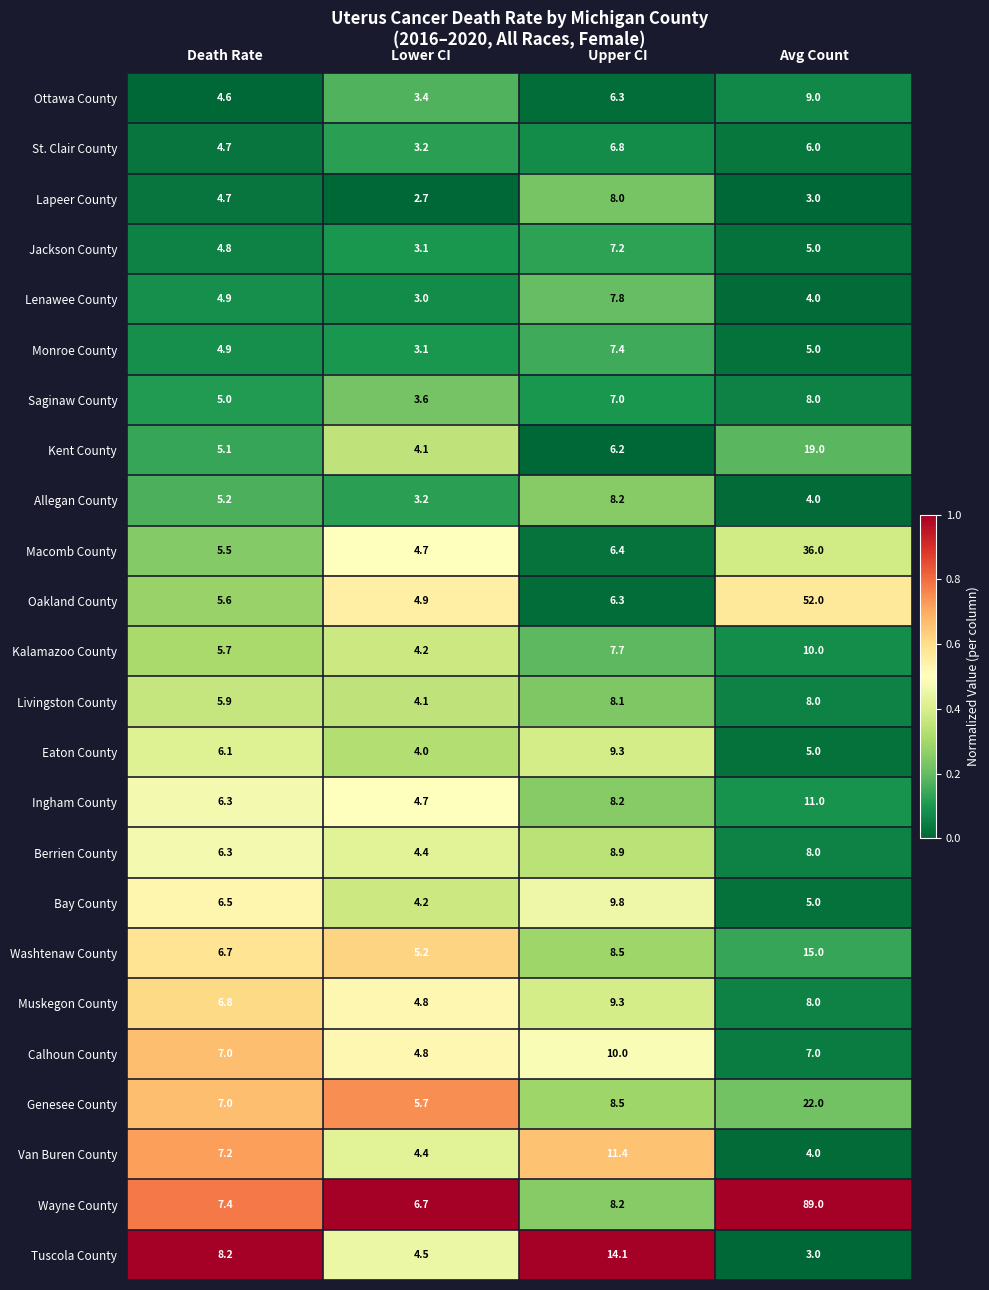

What is the difference between the second highest and minimum values in the Jackson County series?

1.9